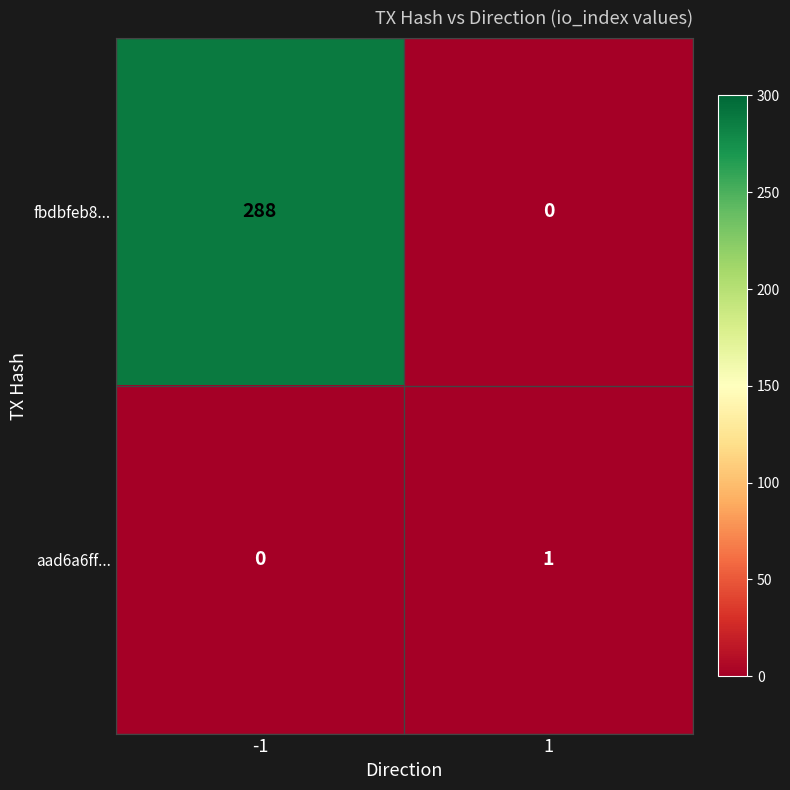

What is the difference between the maximum and minimum values in the fbdbfeb8... series?

288